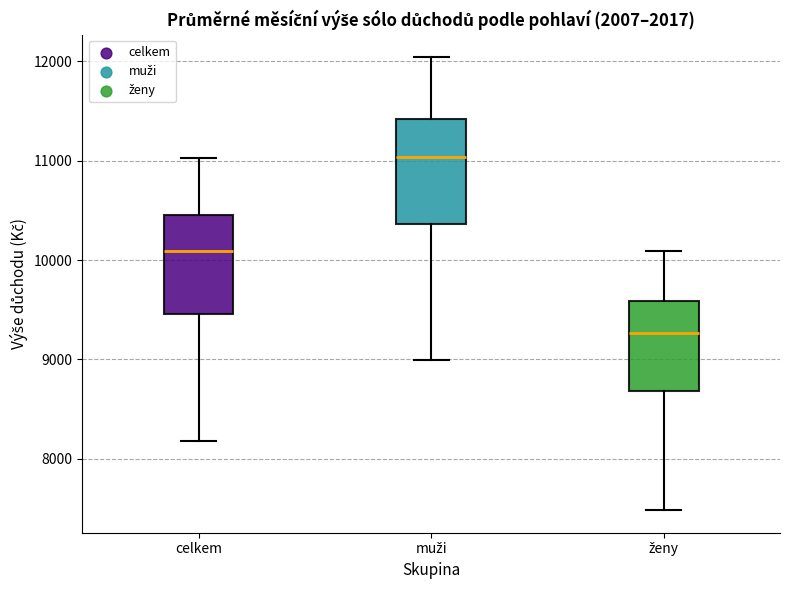

Reading left to right, transcribe this box plot: for each box, give where its median line is, the range the box spans, and where its two whiskers end, as read against the y-axis. The values are not printed on the chart, so give them approximately, as read against the axis.

celkem: median 10100, box 9500 to 10500, whiskers 8200 to 11000
muži: median 11000, box 10400 to 11400, whiskers 9000 to 12000
ženy: median 9300, box 8700 to 9600, whiskers 7500 to 10100